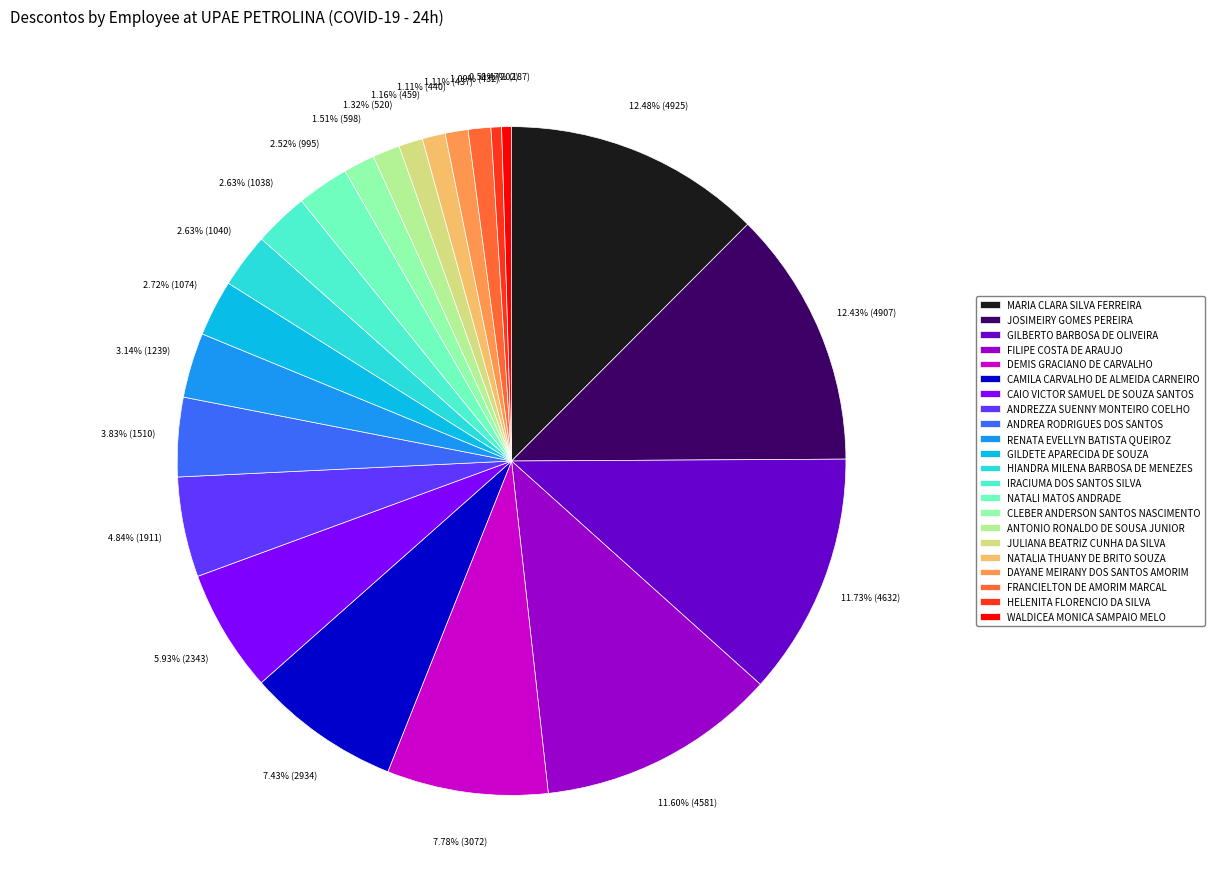

Count the number of slices in the pie.

22